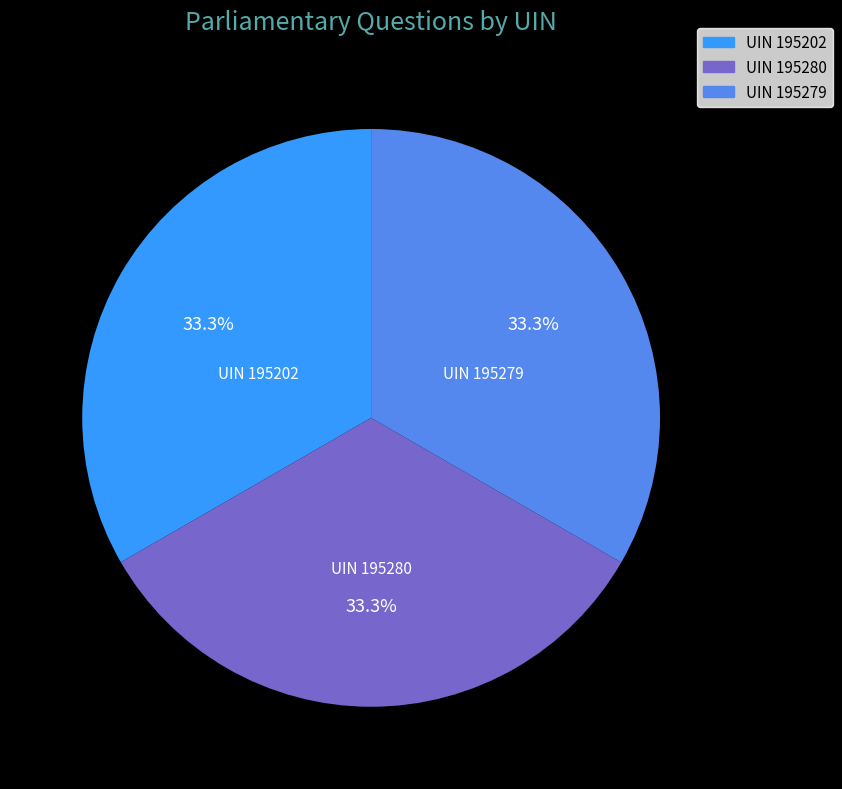

How much of the chart is everything except UIN 195202?

66.7%